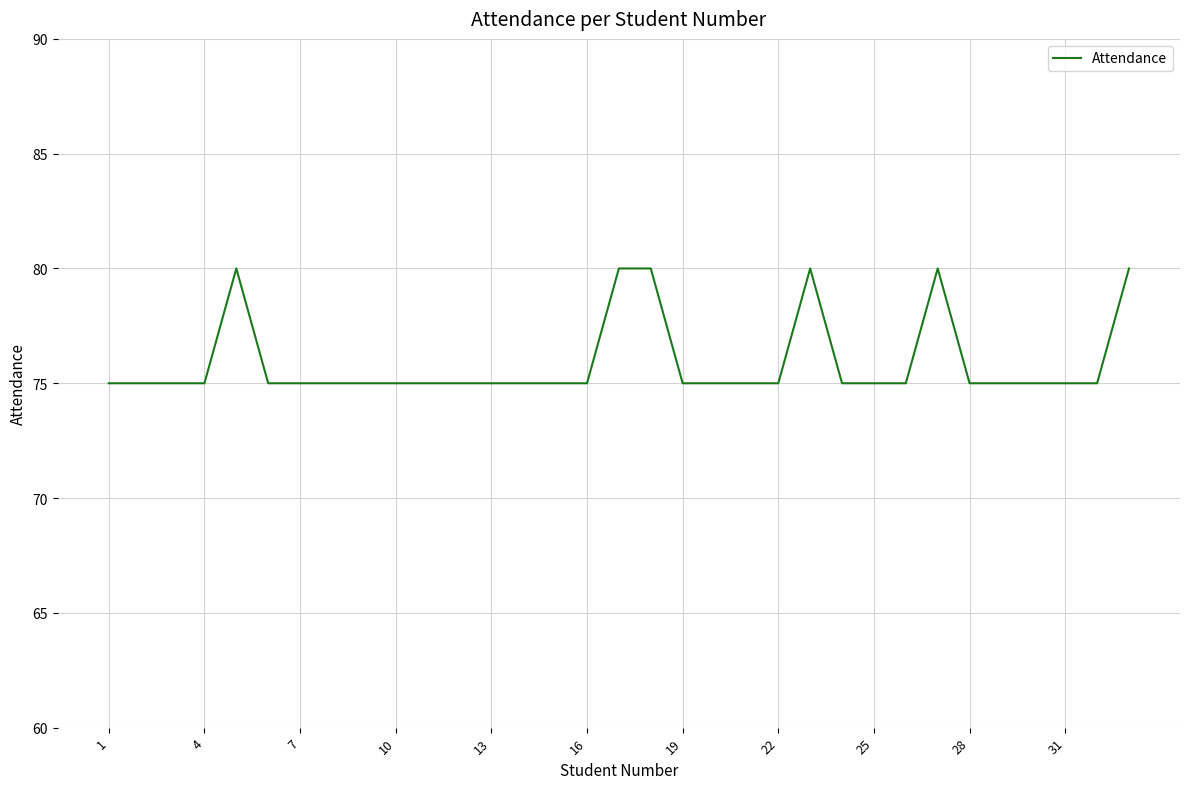

What is the difference between the maximum and minimum values?

5